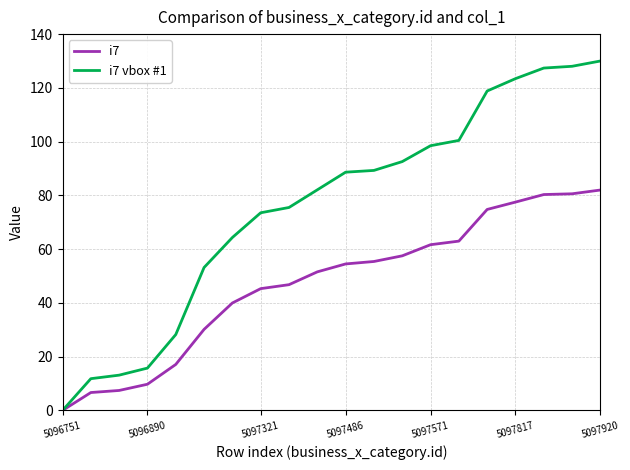

What is the maximum value for i7 vbox #1?

130.0